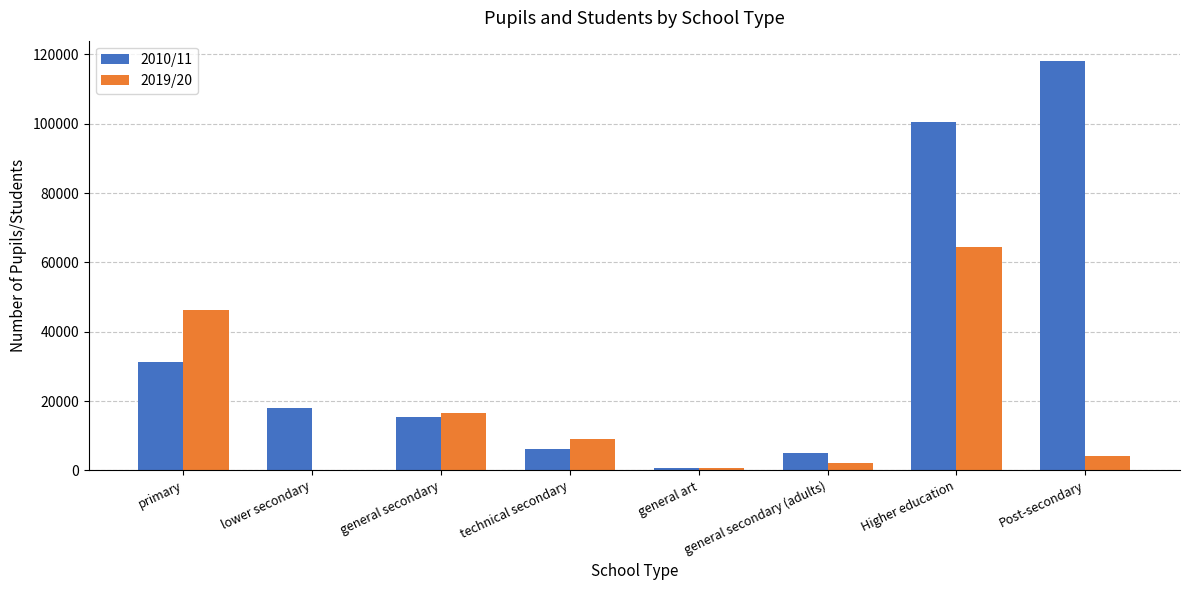

What is the spread (max minus min) of values at Higher education?

36136